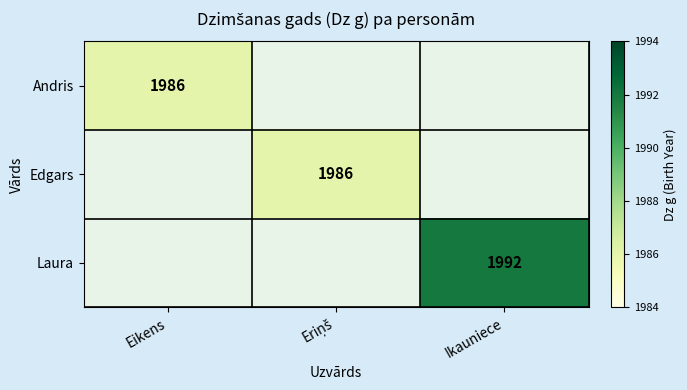

Is it true that Laura equals 1992 at Ikauniece?

True